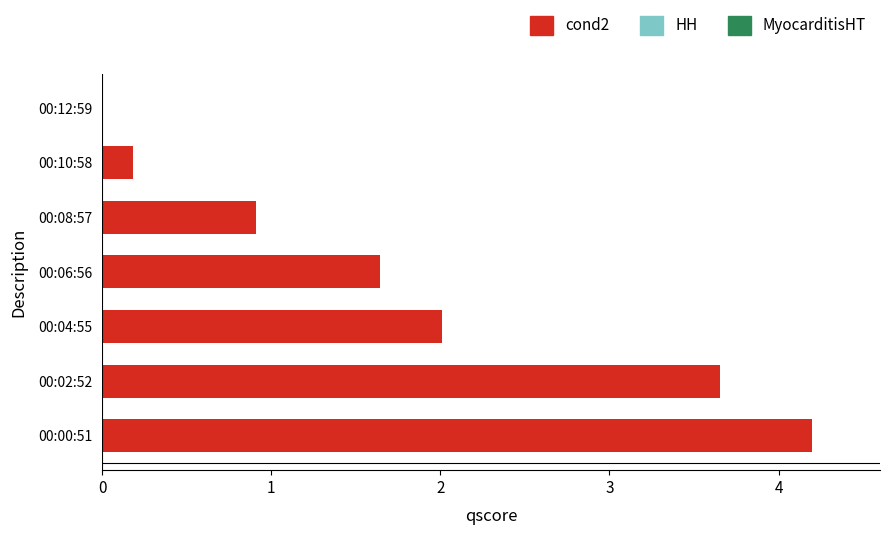

What is the change in value from 00:00:51 to 00:02:52?

-0.5